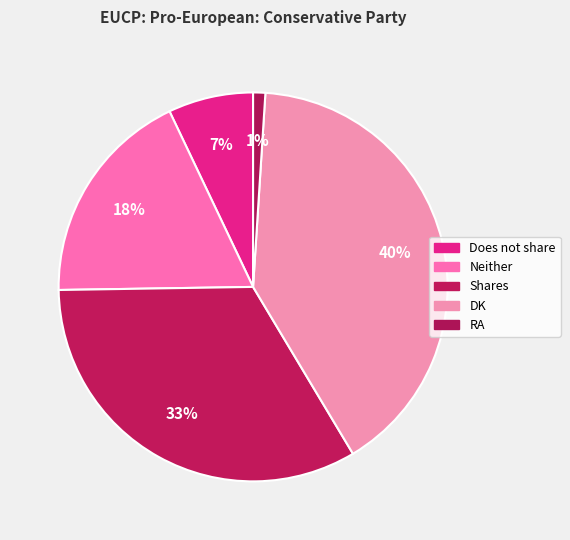

Is there any slice that represents more than half of the pie?

No